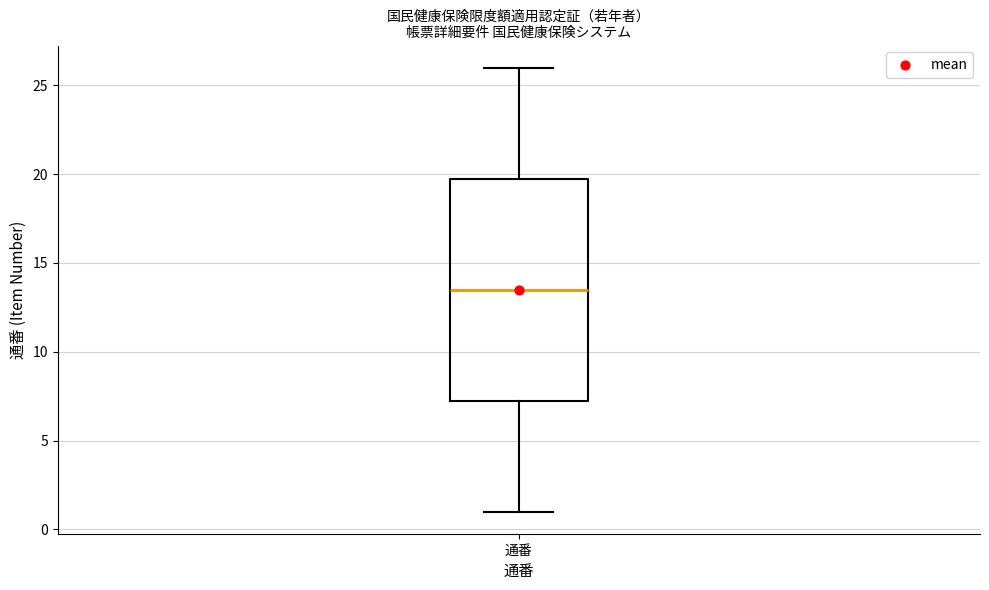

Where does the median line of the box for 通番 sit on the y-axis? The values are not printed on the chart, so give them approximately, as read against the axis.

13.5